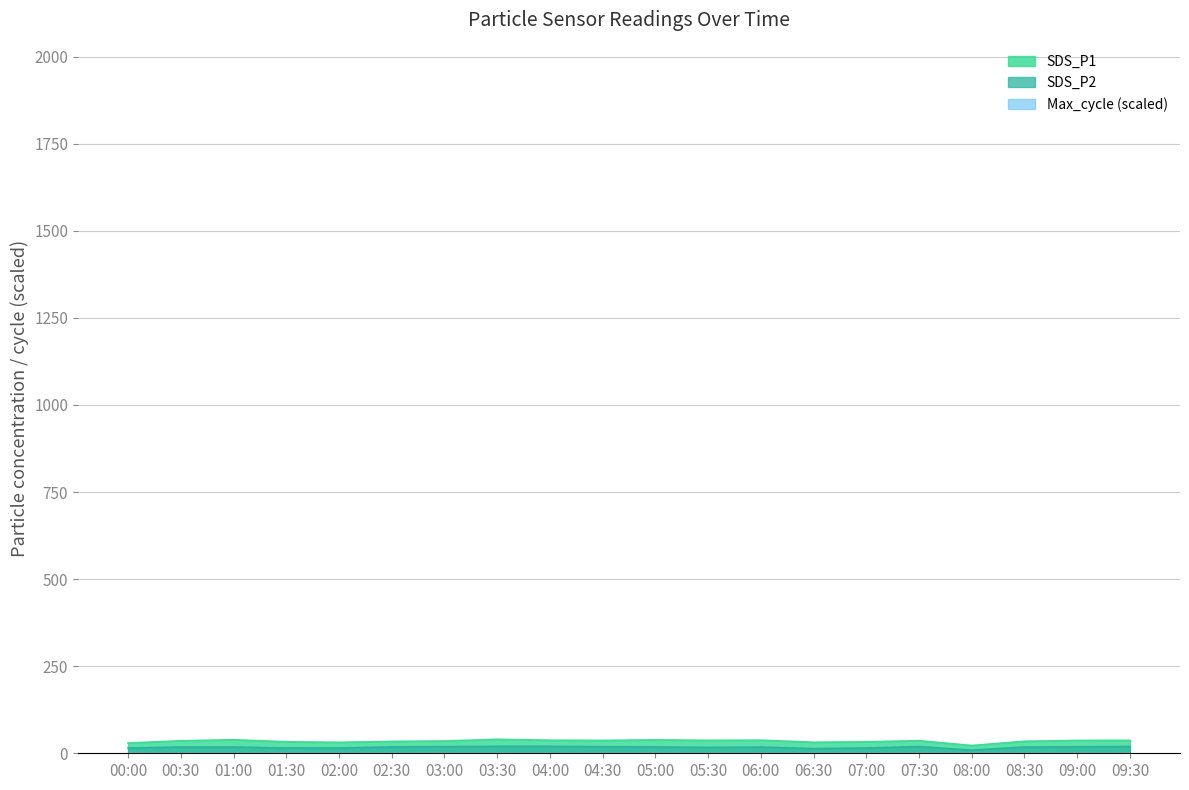

At how many categories does at least one series exceed -33574?

20